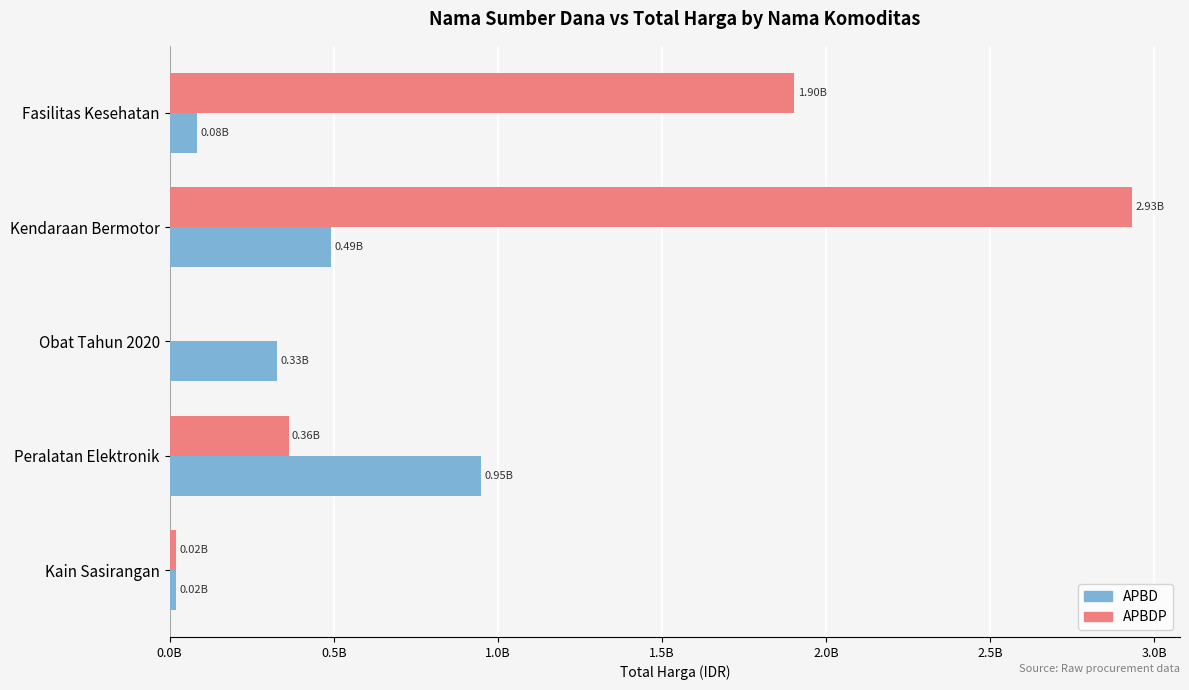

Reading left to right, what are all the values shown in this chart?

APBD: 83730040	493000000	327439245	948767000	18900000
APBDP: 1903467900	2931562000	0	362453800	19175000